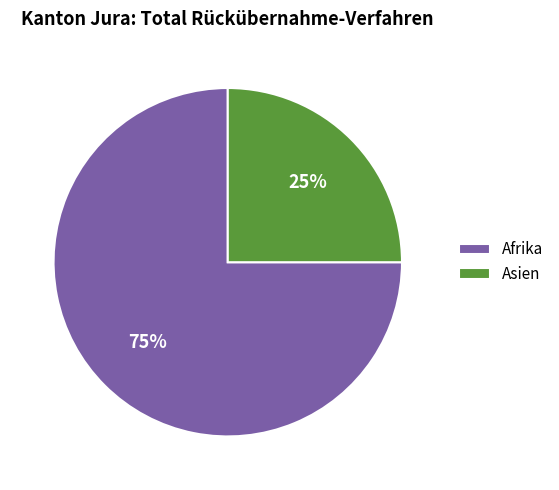

Rank the categories by value from highest to lowest.

Afrika, Asien